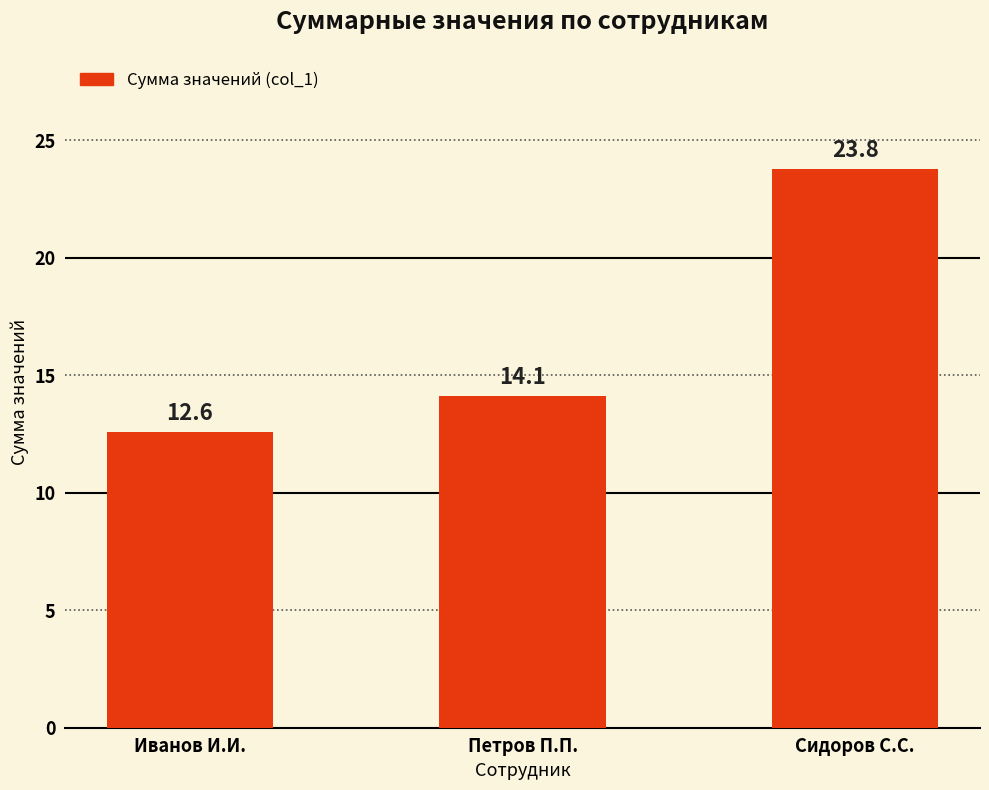

Is it true that the value at Петров П.П. is 14.1?

True